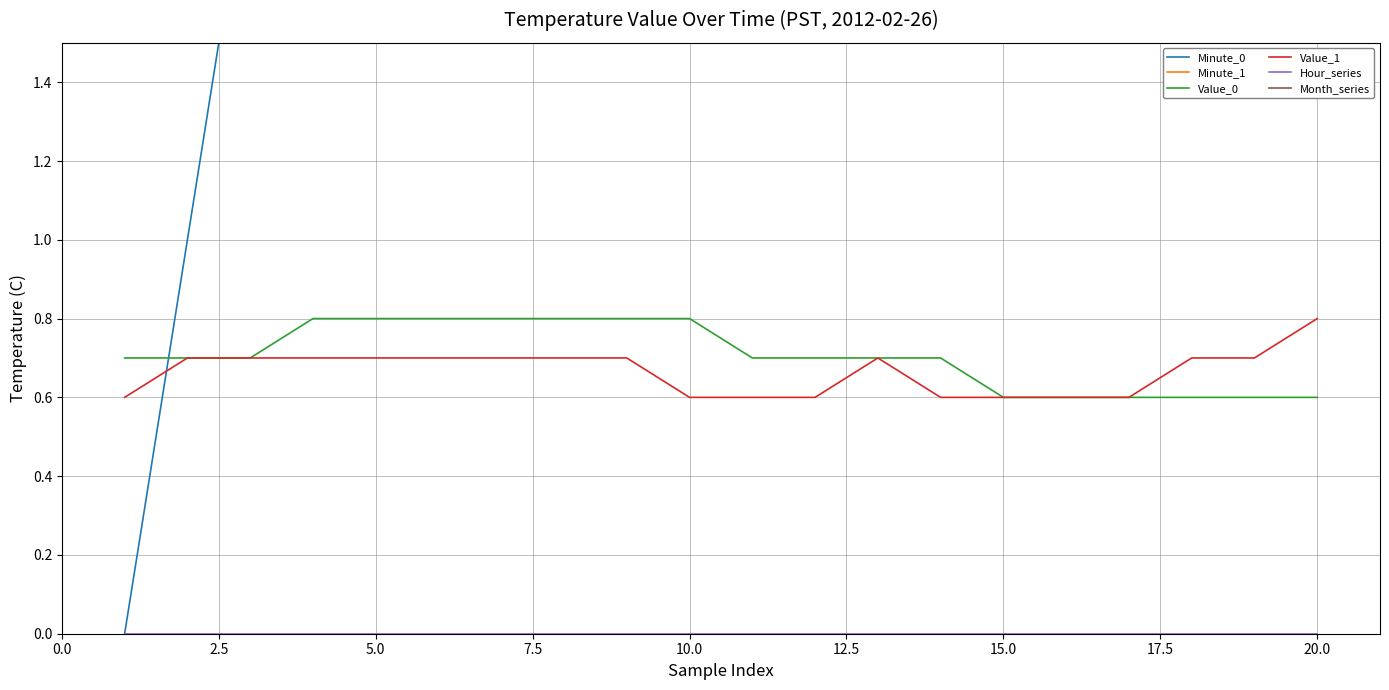

Reading left to right, list all the values displayed in this chart.

Minute_0: 0.0	1.0	2.0	3.0	4.0	5.0	6.0	7.0	8.0	9.0	10.0	11.0	12.0	13.0	14.0	15.0	16.0	17.0	18.0	19.0
Minute_1: 20.0	21.0	22.0	23.0	24.0	25.0	26.0	27.0	28.0	29.0	30.0	31.0	32.0	33.0	34.0	35.0	36.0	37.0	38.0	39.0
Value_0: 0.7	0.7	0.7	0.8	0.8	0.8	0.8	0.8	0.8	0.8	0.7	0.7	0.7	0.7	0.6	0.6	0.6	0.6	0.6	0.6
Value_1: 0.6	0.7	0.7	0.7	0.7	0.7	0.7	0.7	0.7	0.6	0.6	0.6	0.7	0.6	0.6	0.6	0.6	0.7	0.7	0.8
Hour_series: 0.0	0.0	0.0	0.0	0.0	0.0	0.0	0.0	0.0	0.0	0.0	0.0	0.0	0.0	0.0	0.0	0.0	0.0	0.0	0.0
Month_series: 2.0	2.0	2.0	2.0	2.0	2.0	2.0	2.0	2.0	2.0	2.0	2.0	2.0	2.0	2.0	2.0	2.0	2.0	2.0	2.0